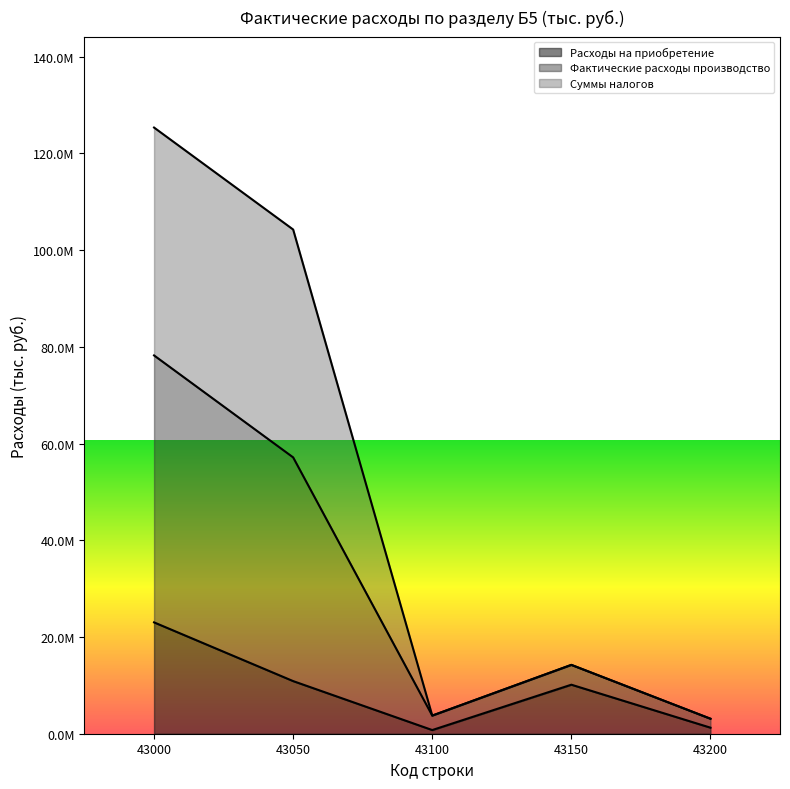

What is the difference between the maximum and minimum values in the Расходы на приобретение series?

22266571